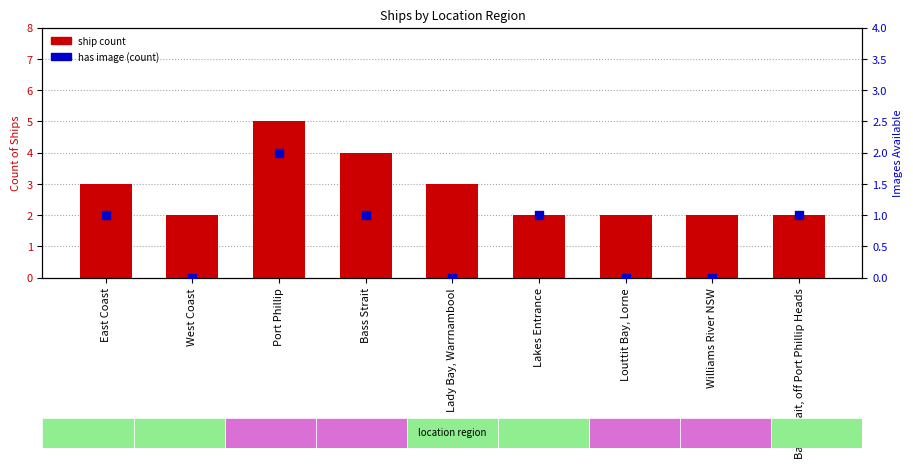

At how many categories does at least one series exceed 1?

9